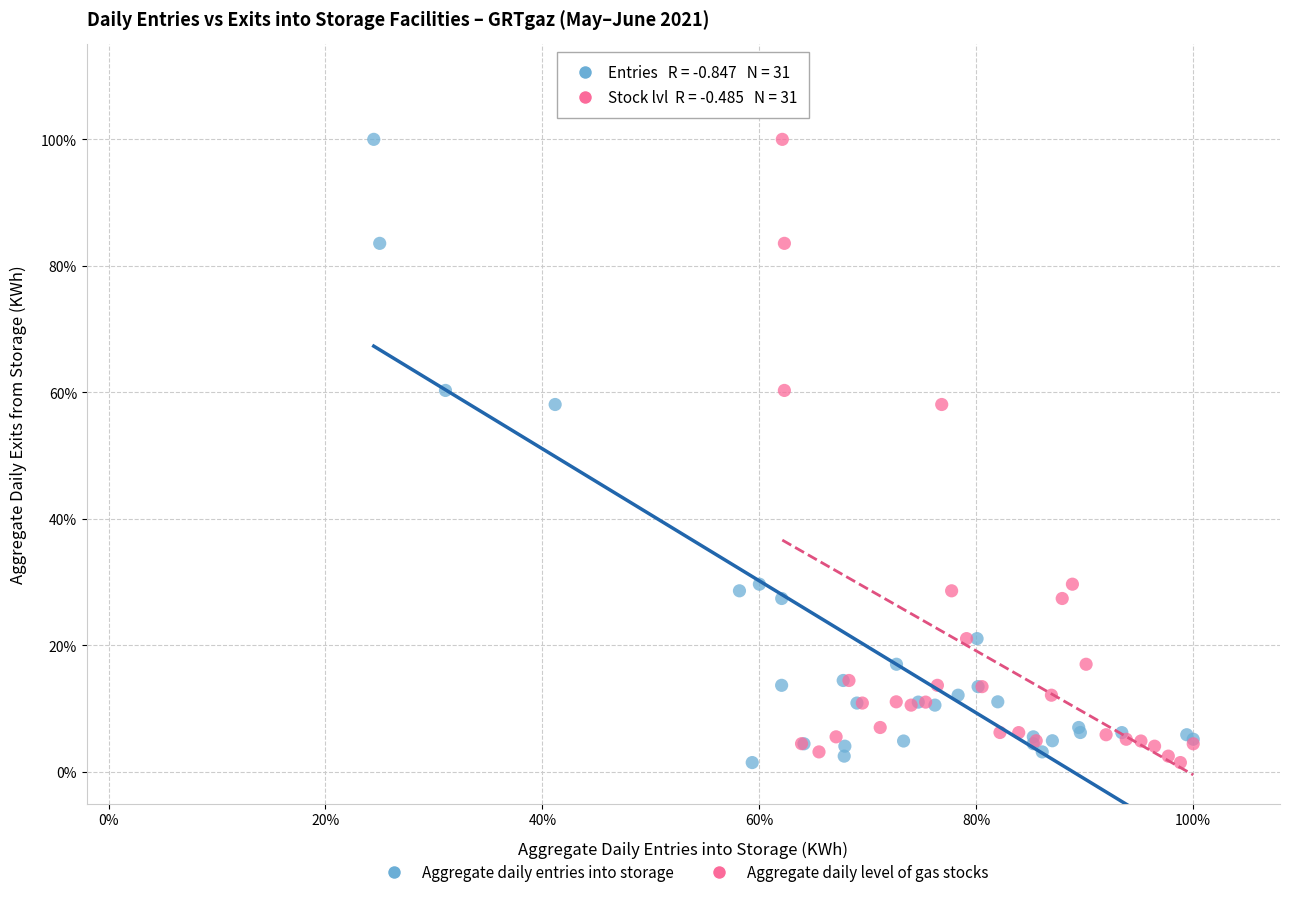

What are all the series names shown in the legend?

Aggregate daily entries into storage, Aggregate daily level of gas stocks